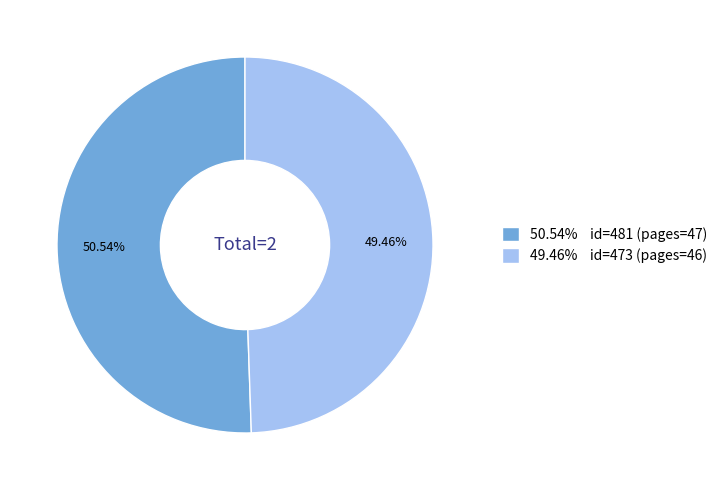

Count the number of slices in the pie.

2